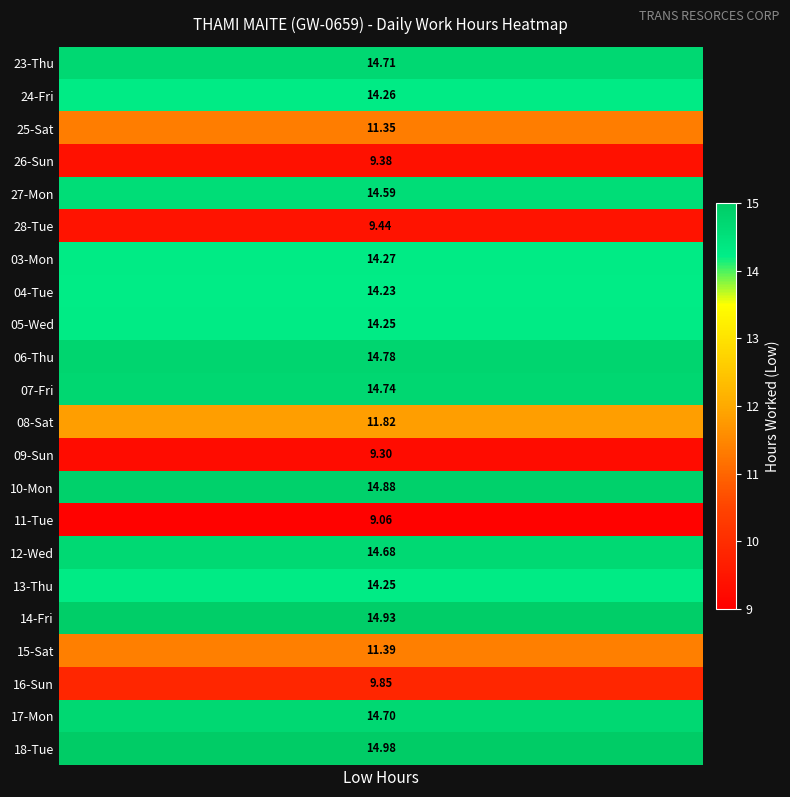

What is the maximum value shown in the chart?

15.0